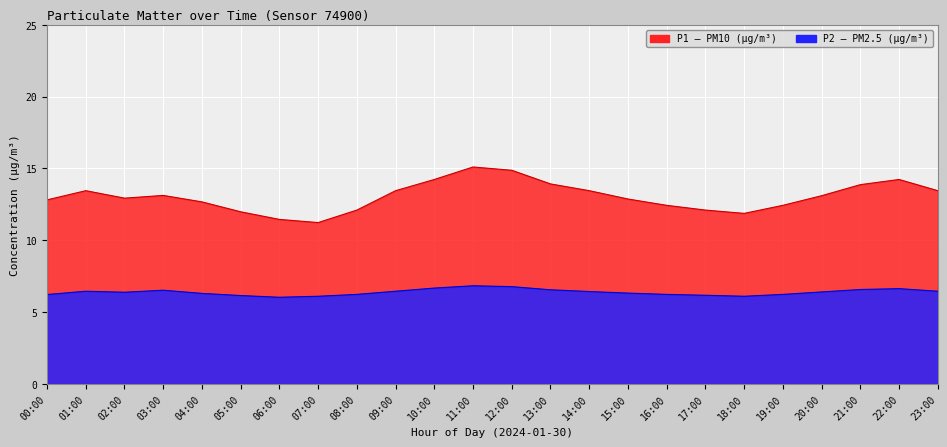

List the series in order of their overall mean, highest first.

P1, P2